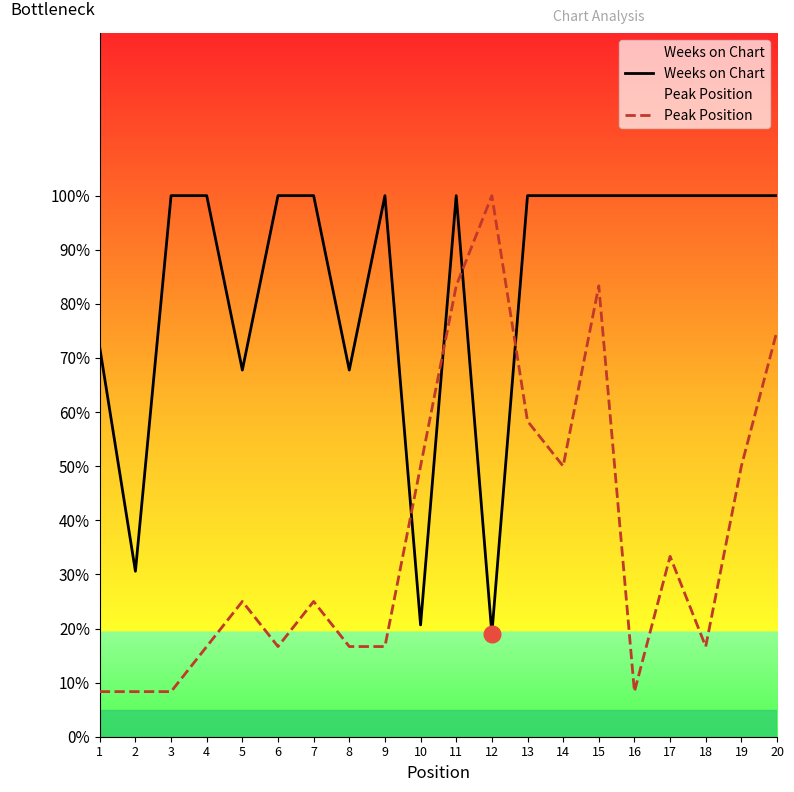

At 9, list the series in order from largest to smallest.

Weeks on Chart, Peak Position